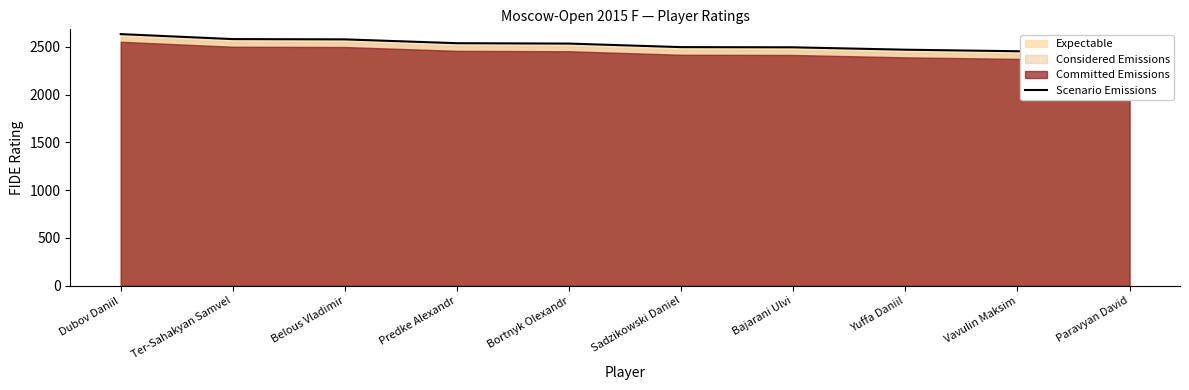

What is the smallest value displayed?

2435